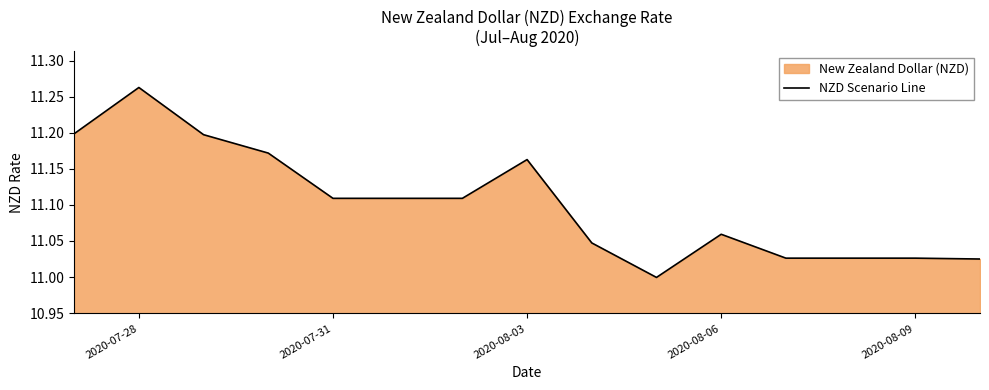

How many categories are shown in the chart?

15